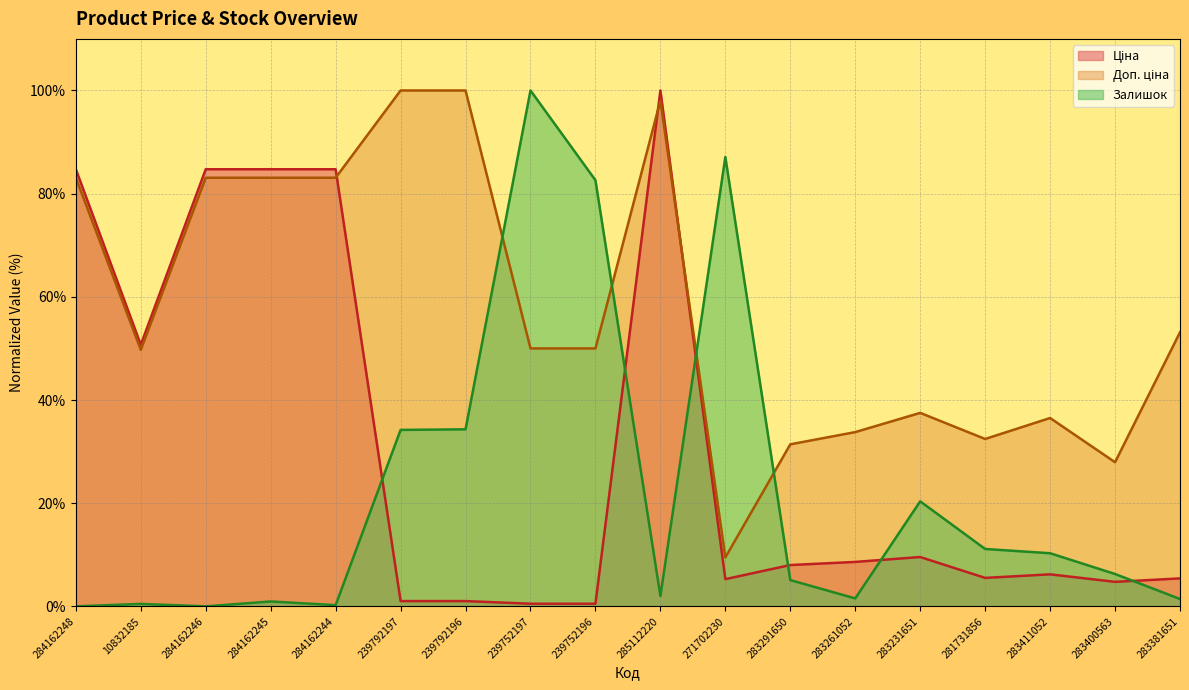

Between 284162245 and 10832185, which is larger?

284162245